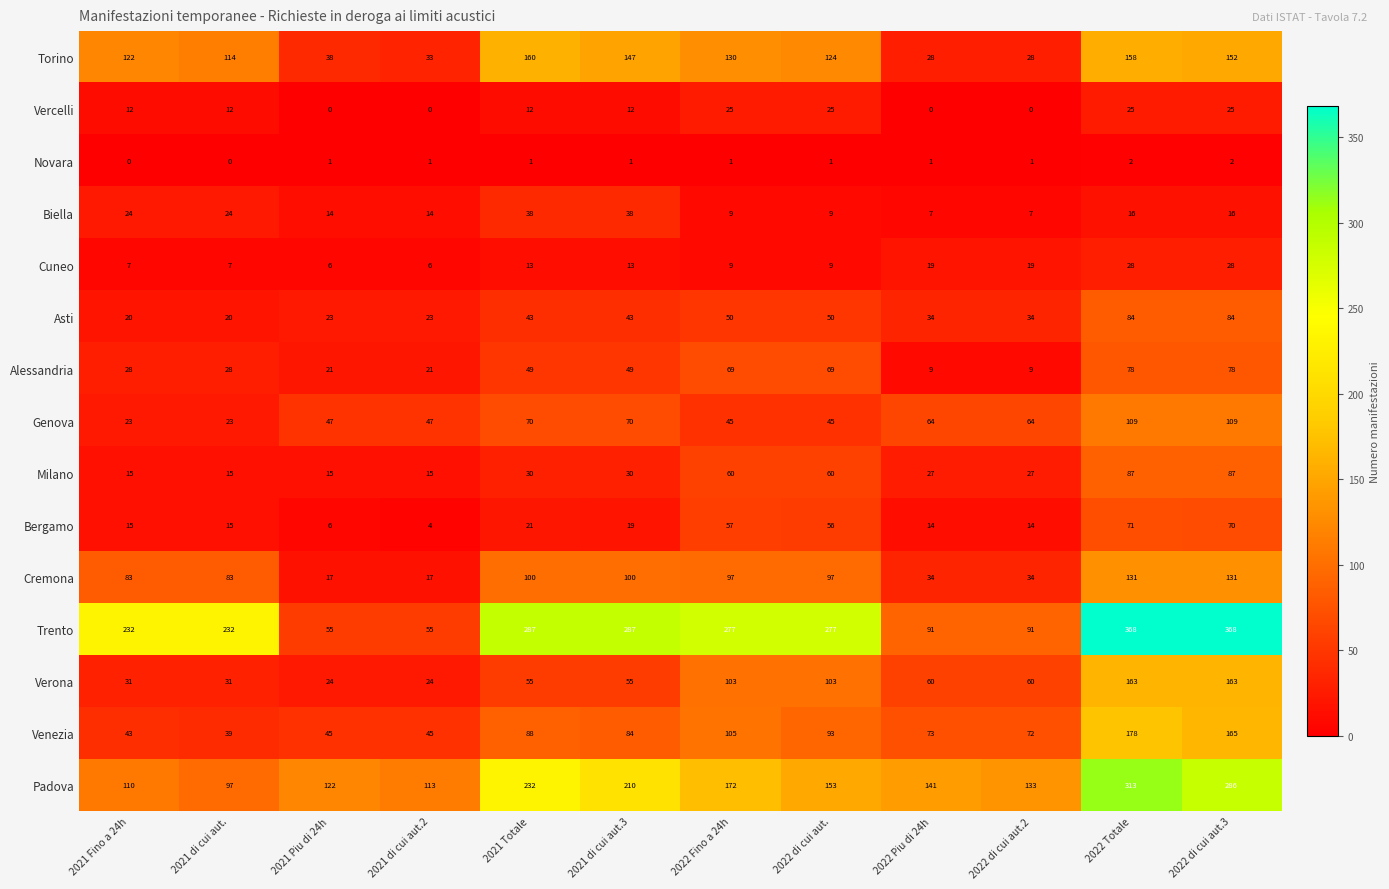

How many categories are shown in the chart?

12